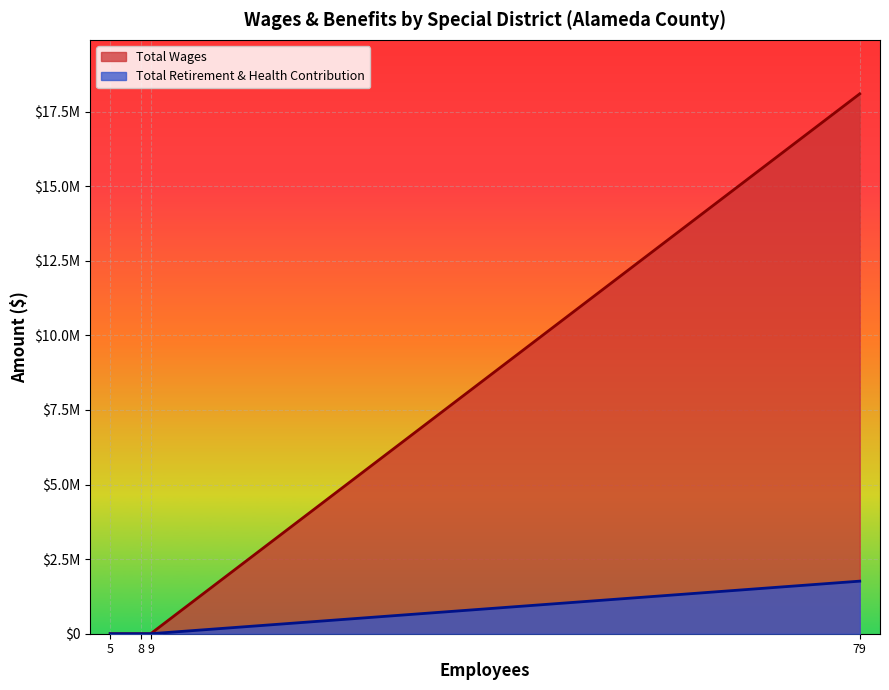

Does the chart display data point markers on the line(s)?

No